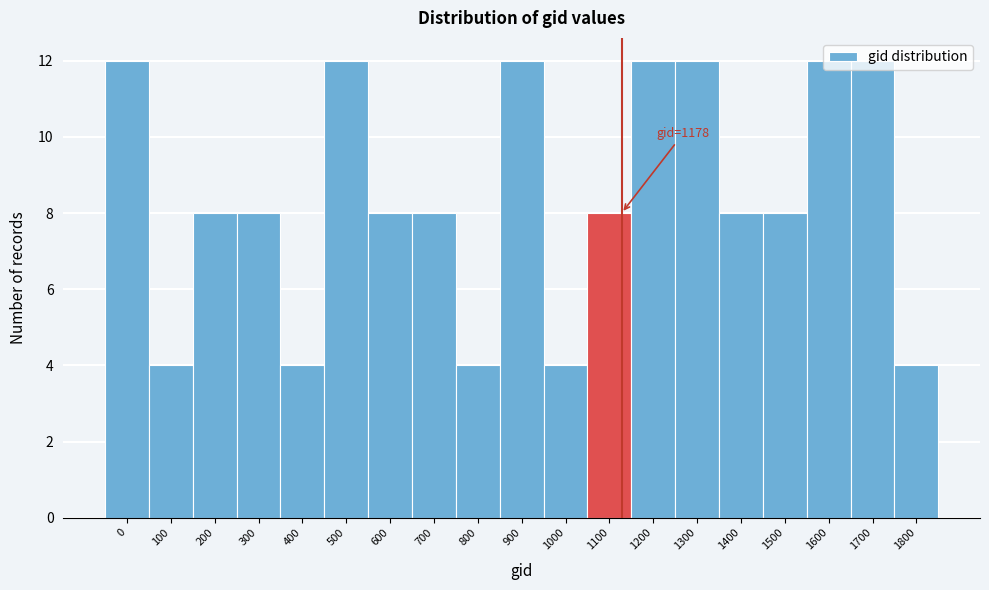

What is the smallest value displayed?

4